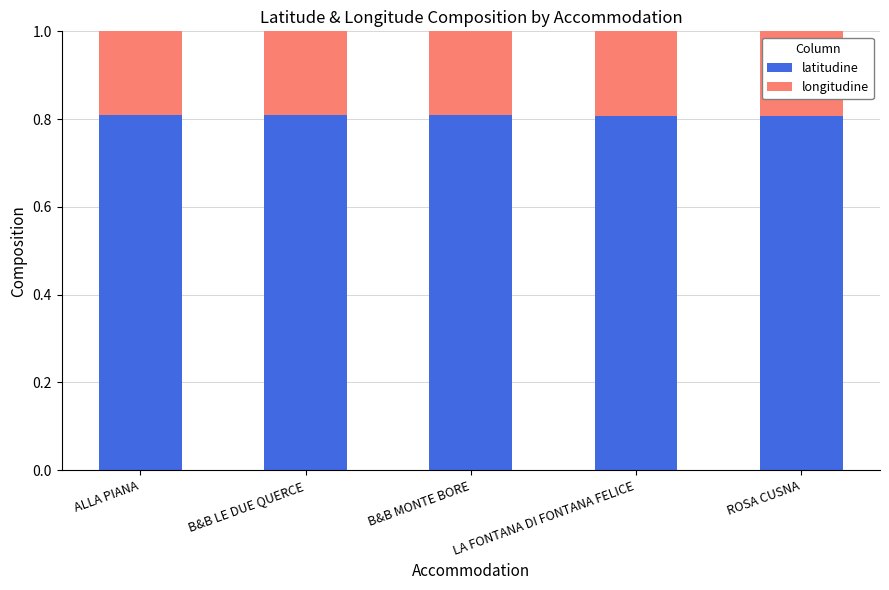

What is the total value across all series at B&B MONTE BORE?

1.0